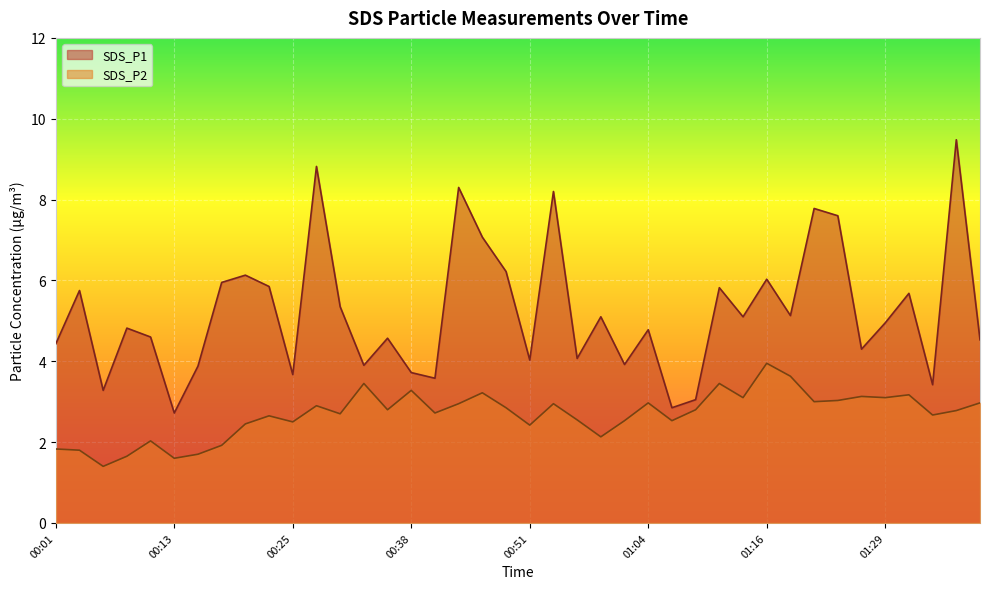

Rank the series by their average value, from highest to lowest.

SDS_P1, SDS_P2